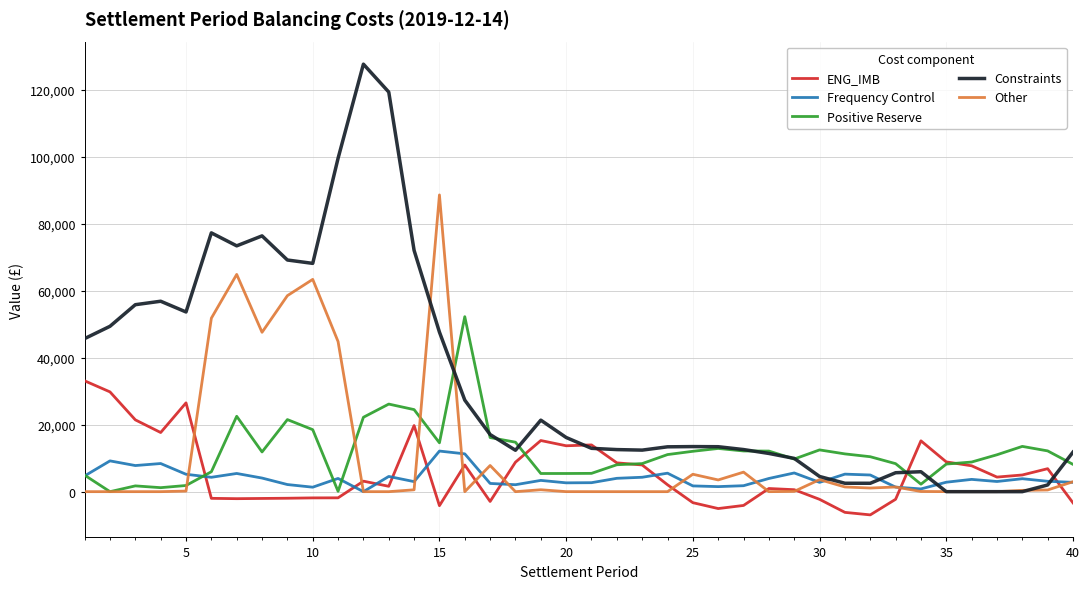

Which series has the largest range (max minus min)?

Constraints